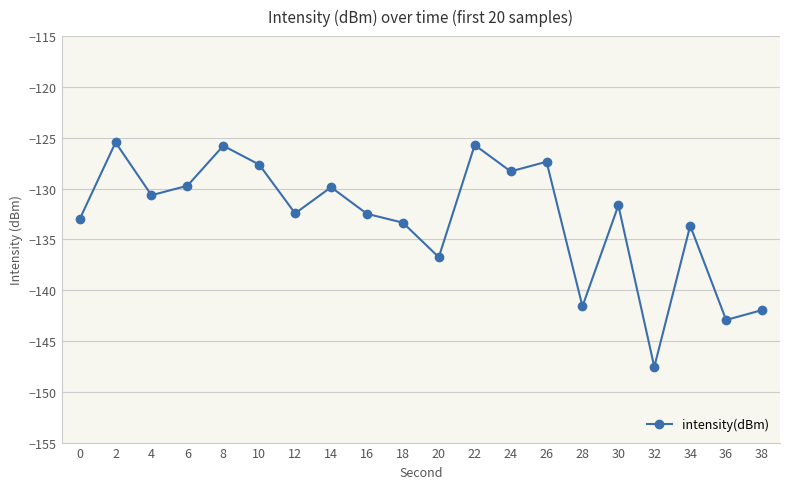

What is the value of the 19th point from the left?

-142.9